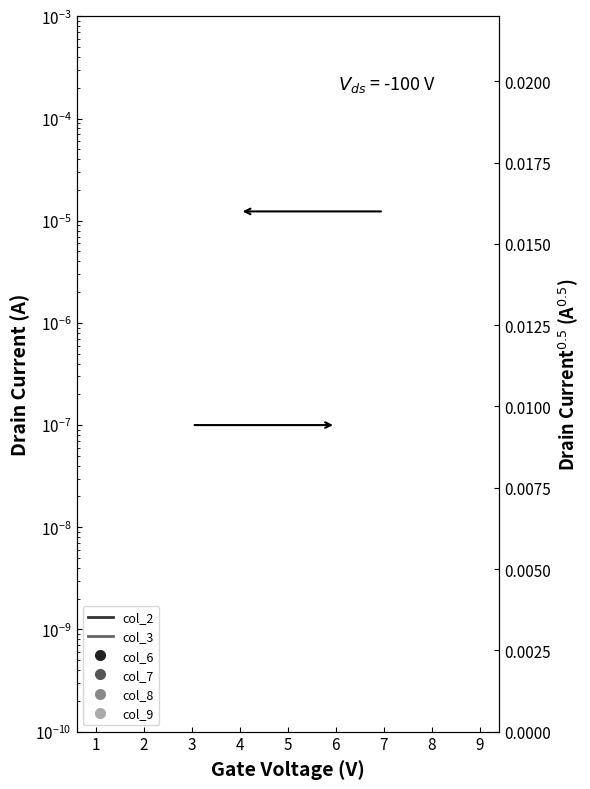

Does the chart display data point markers on the line(s)?

No